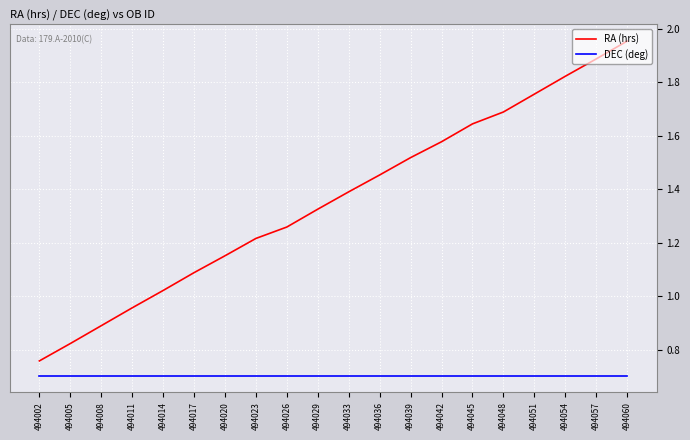

What are all the series names shown in the legend?

RA (hrs), DEC (deg)